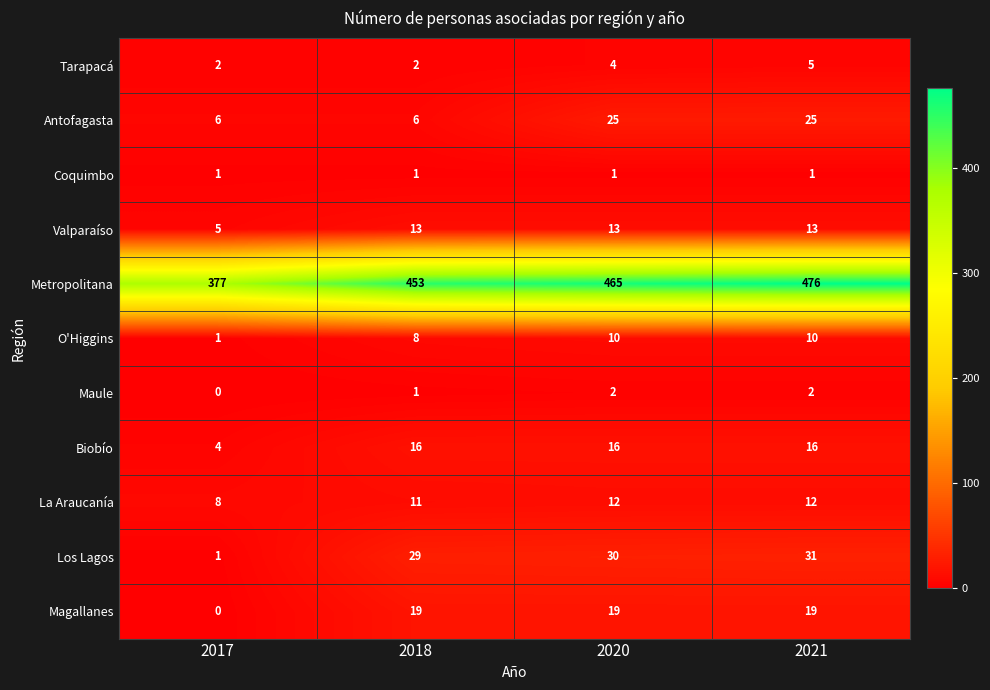

List the labels in order of Los Lagos value, largest first.

2021, 2020, 2018, 2017